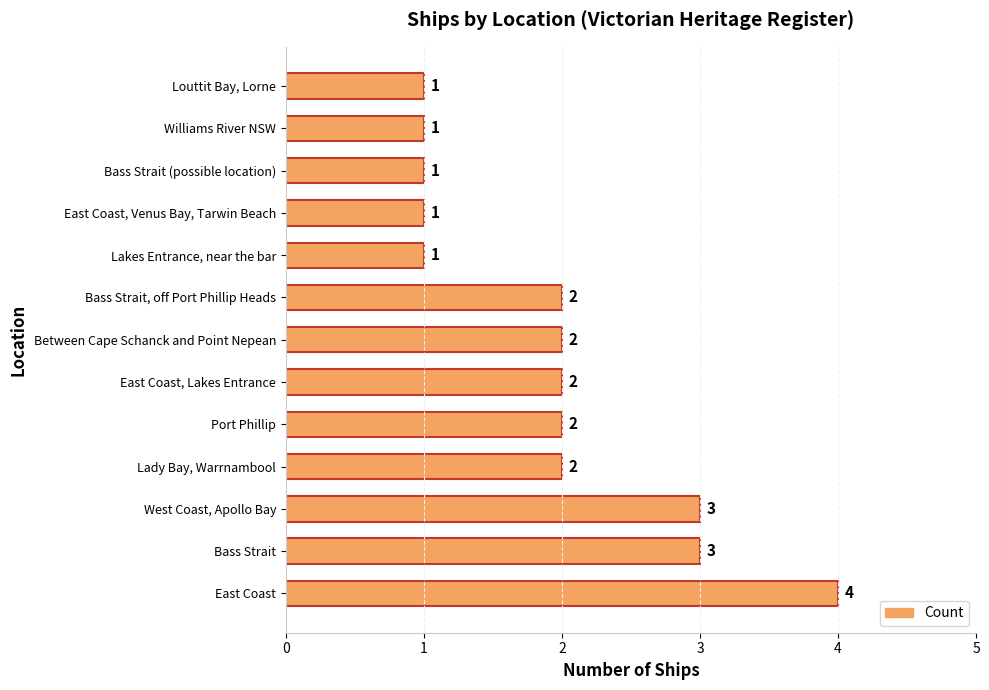

Reading bottom to top, extract all data points from this chart.

East Coast=4	Bass Strait=3	West Coast, Apollo Bay=3	Lady Bay, Warrnambool=2	Port Phillip=2	East Coast, Lakes Entrance=2	Between Cape Schanck and Point Nepean=2	Bass Strait, off Port Phillip Heads=2	Lakes Entrance, near the bar=1	East Coast, Venus Bay, Tarwin Beach=1	Bass Strait (possible location)=1	Williams River NSW=1	Louttit Bay, Lorne=1